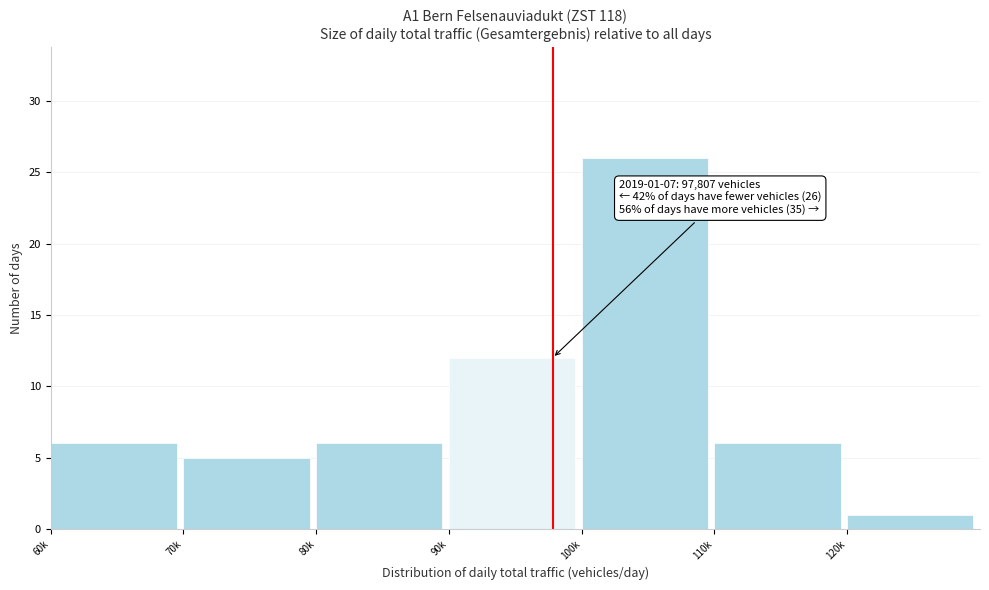

Reading right to left, transcribe all the data shown in this chart.

120k=1	110k=6	100k=26	90k=12	80k=6	70k=5	60k=6